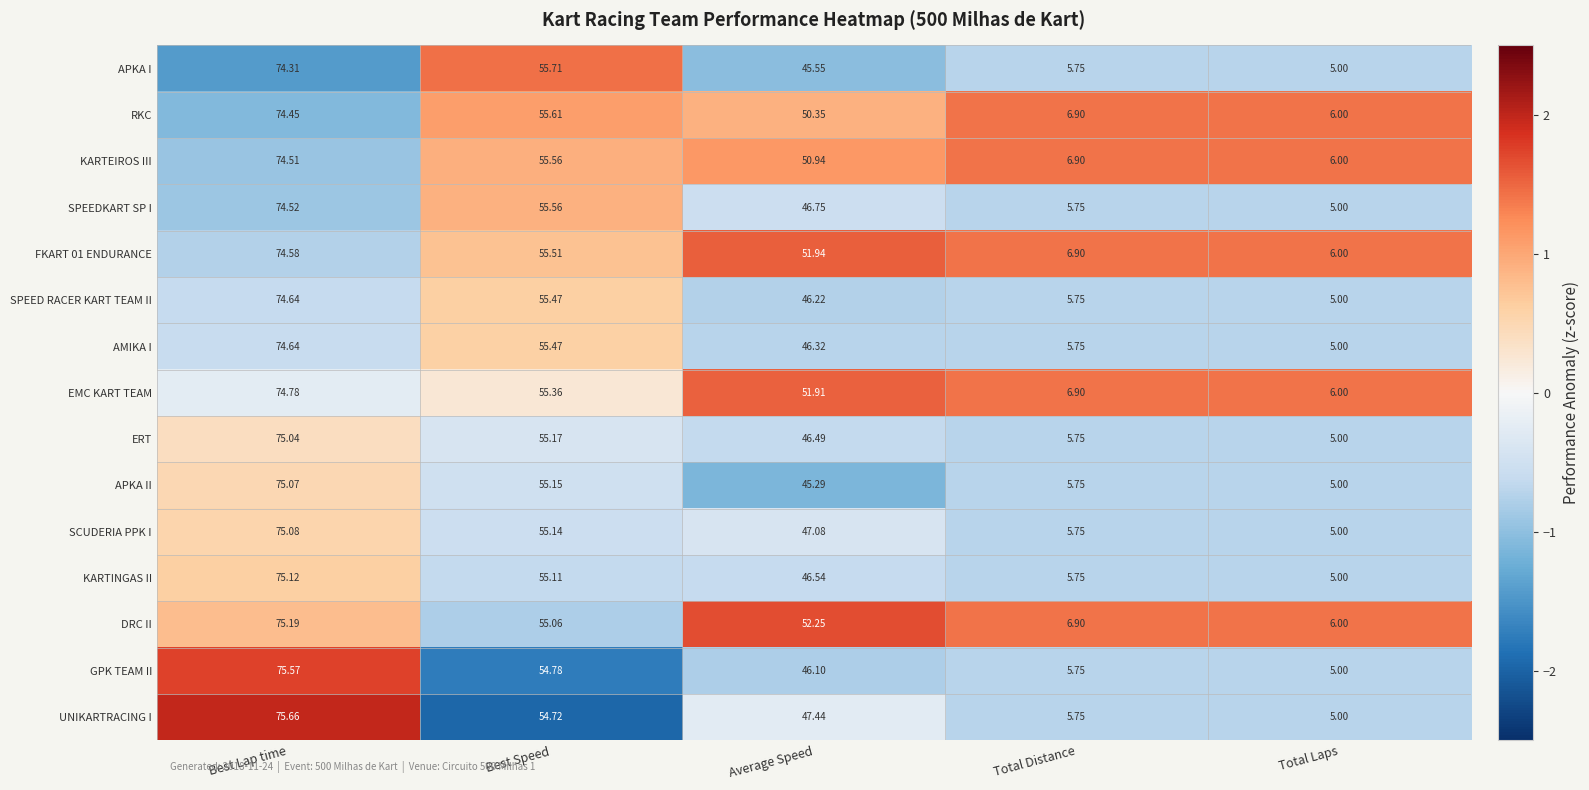

Which category has the highest value in the RKC series?

Best Lap time